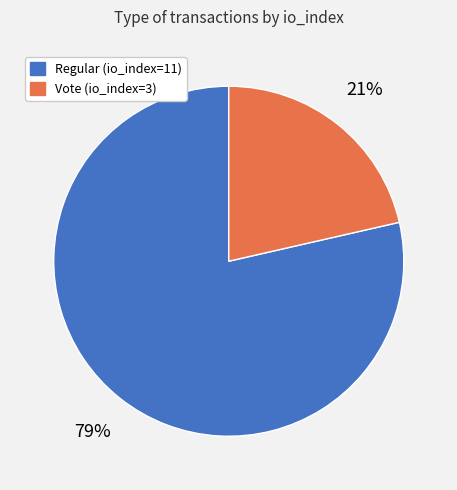

Which slice represents more than half of the pie?

Regular (io_index=11)